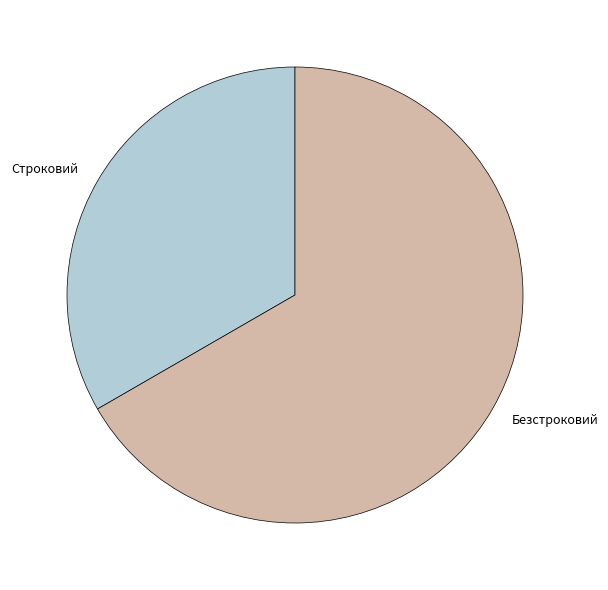

Rank the categories by value from lowest to highest.

Строковий, Безстроковий